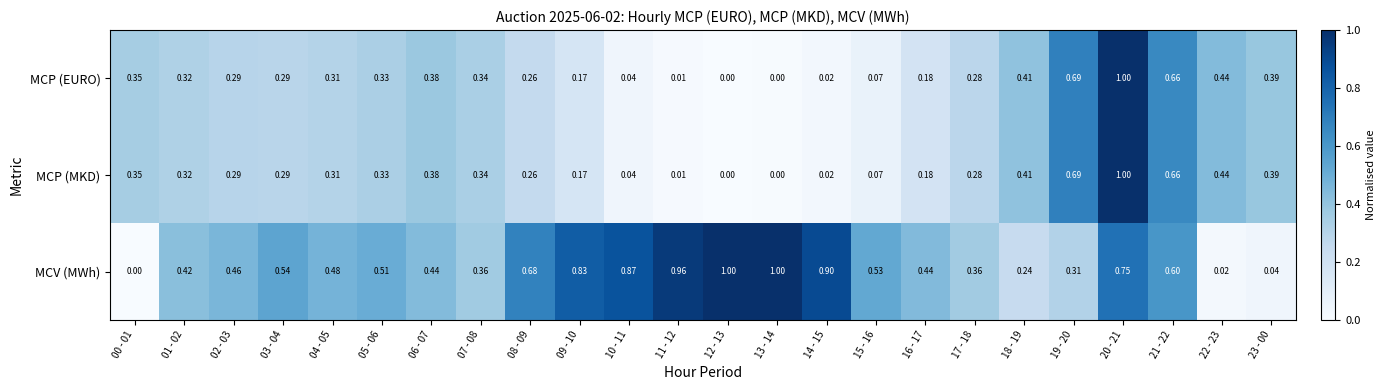

Which series has the largest total across all categories?

MCV (MWh)